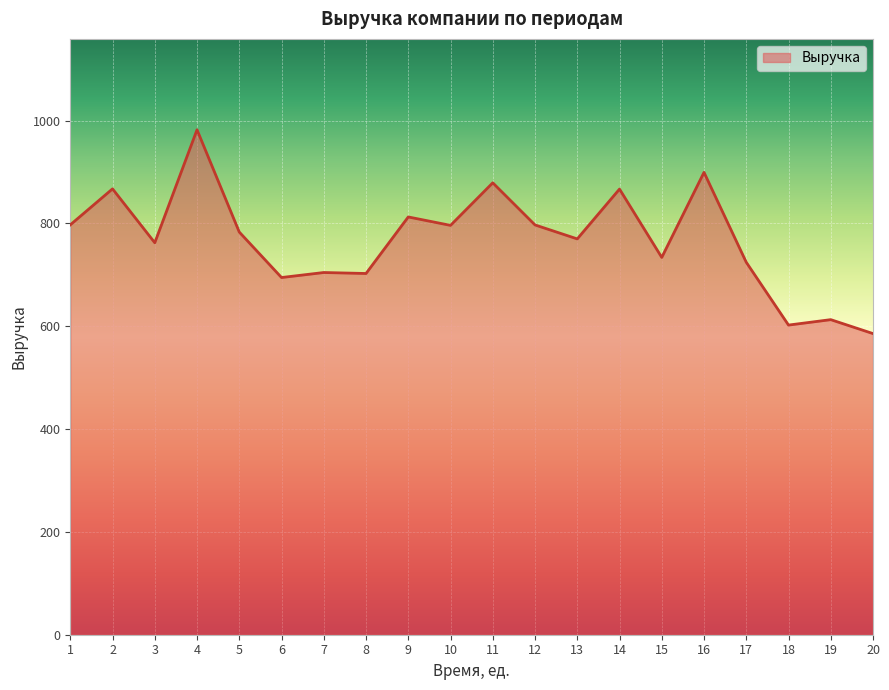

How many values are below 783?

10